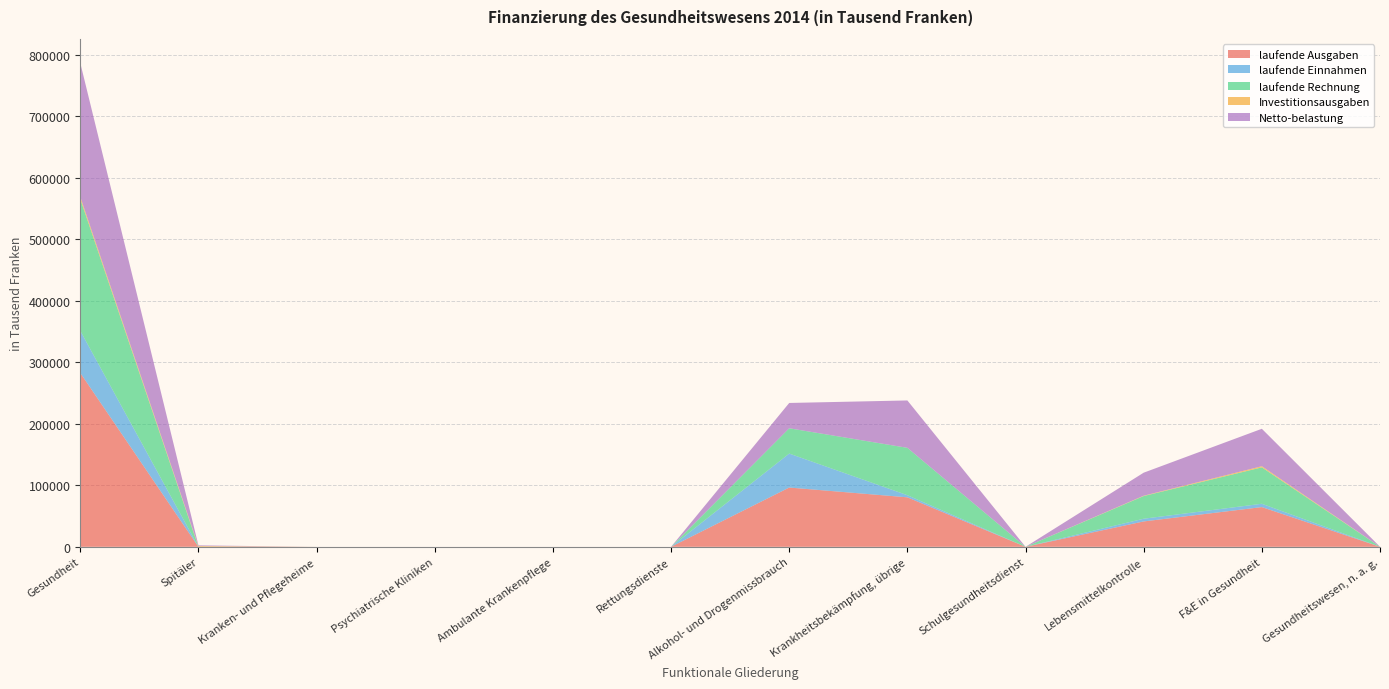

Reading left to right, transcribe all the data shown in this chart.

laufende Ausgaben: 282811.8	0.0	0.0	0.0	0.0	0.0	96395.7	80490.8	0.0	41279.5	64613.1	32.6
laufende Einnahmen: 68471.3	0.0	0.0	0.0	0.0	0.0	55238.2	3433.9	0.0	4403.1	5396.1	0.0
laufende Rechnung: 214340.5	0.0	0.0	0.0	0.0	0.0	41157.6	77056.9	0.0	36876.4	59217.0	32.6
Investitionsausgaben: 3607.4	1169.6	0.0	0.0	0.0	0.0	0.0	0.0	0.0	563.0	1874.8	0.0
Netto-belastung: 217709.0	1169.6	0.0	0.0	0.0	0.0	41157.6	77056.9	0.0	37439.4	60852.9	32.6